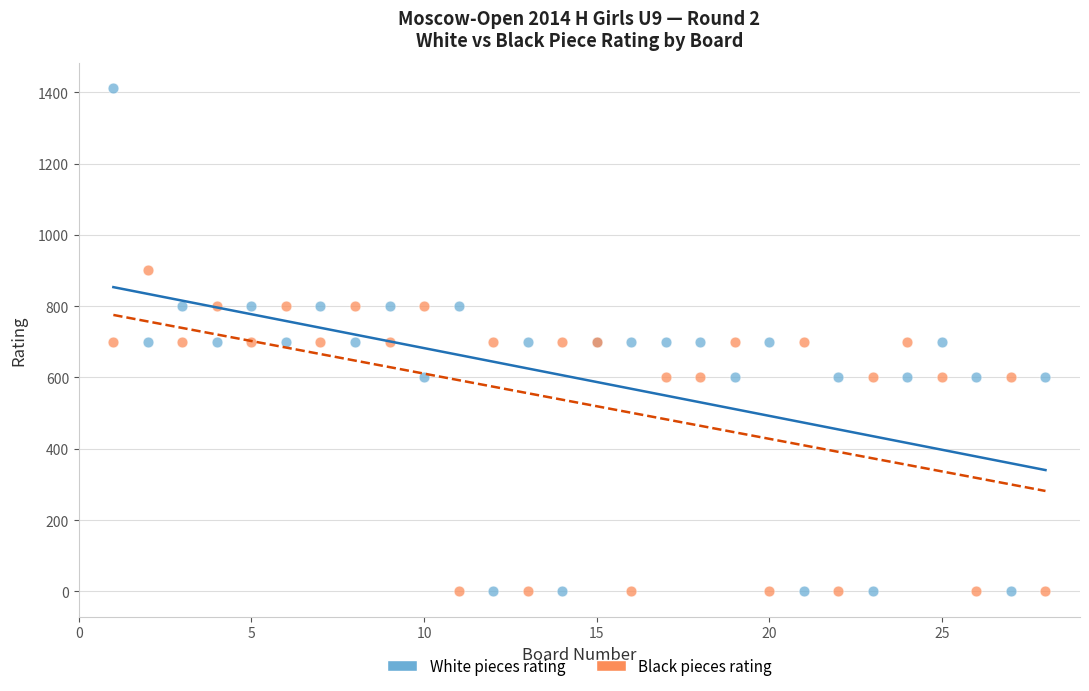

Which series reaches the maximum Y coordinate?

White pieces rating